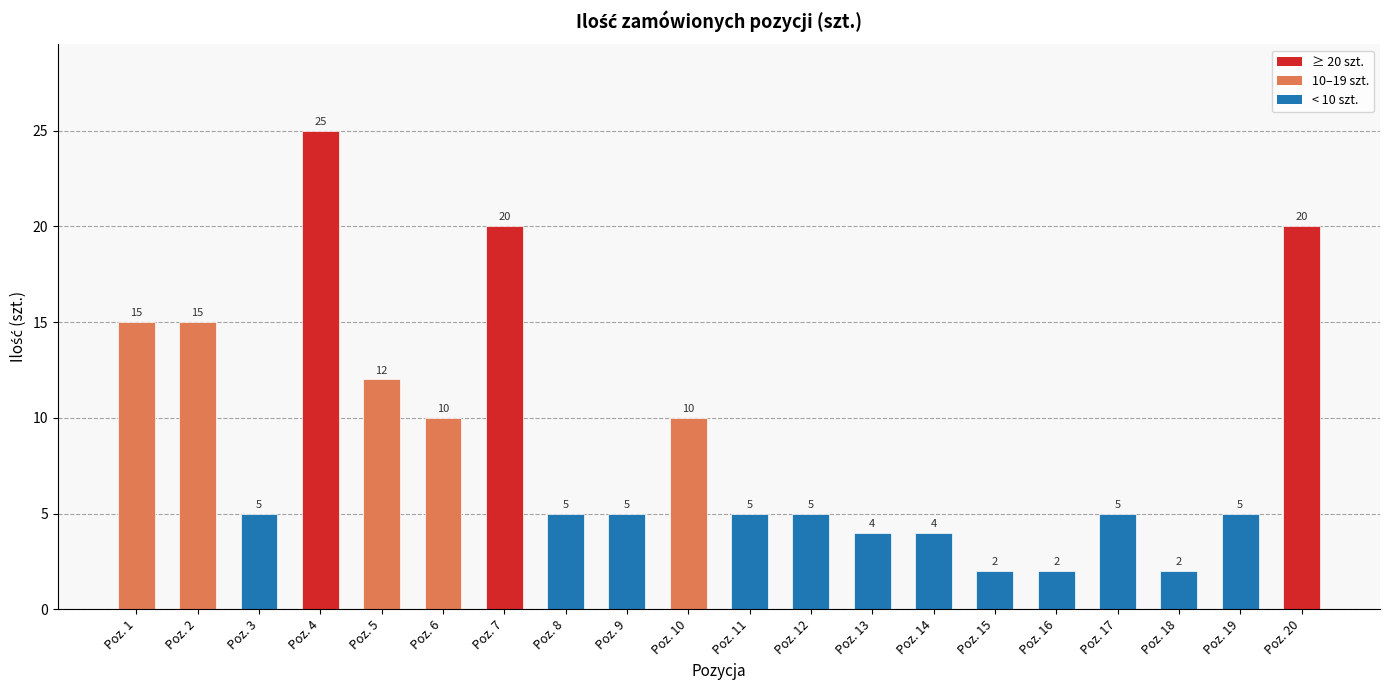

The value at Poz. 19 is 2. True or false?

False